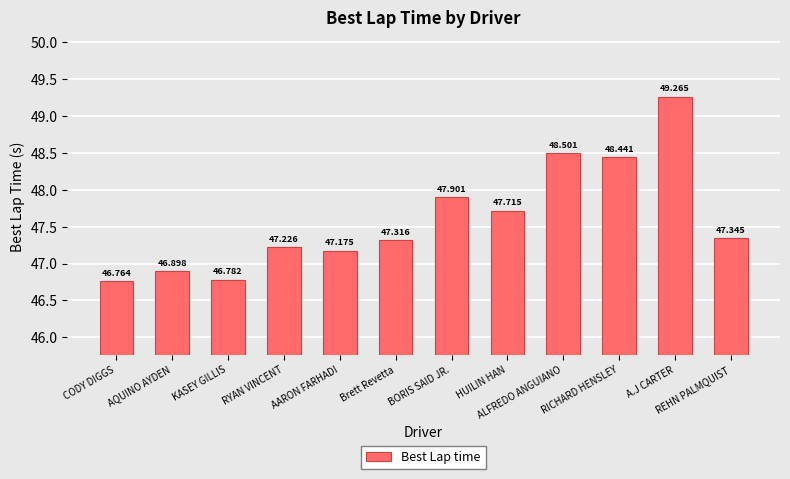

Which has a higher value, ALFREDO ANGUIANO or KASEY GILLIS?

ALFREDO ANGUIANO